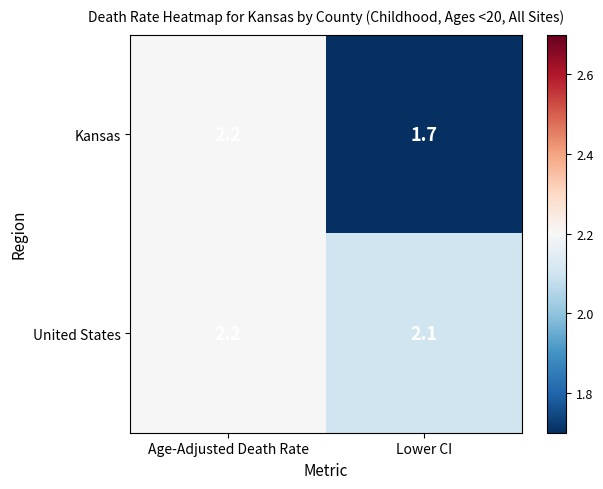

Which series changed the most between Age-Adjusted Death Rate and Lower CI?

Kansas